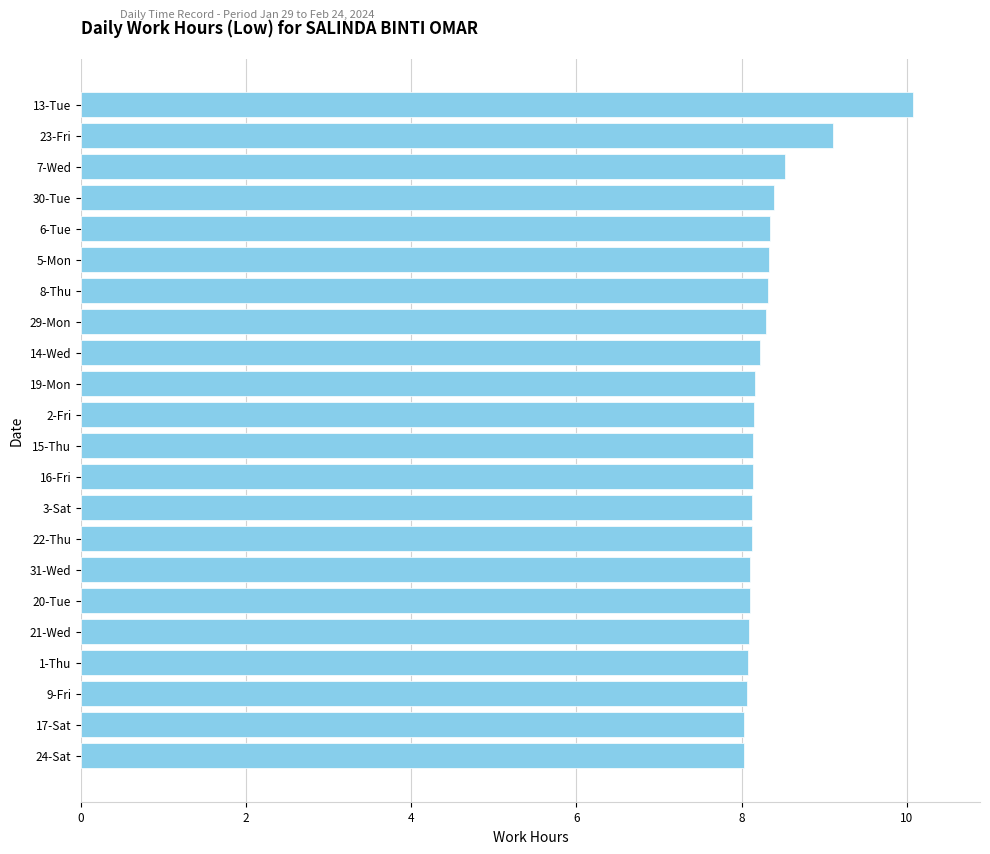

Which category has the highest value across all series?

13-Tue